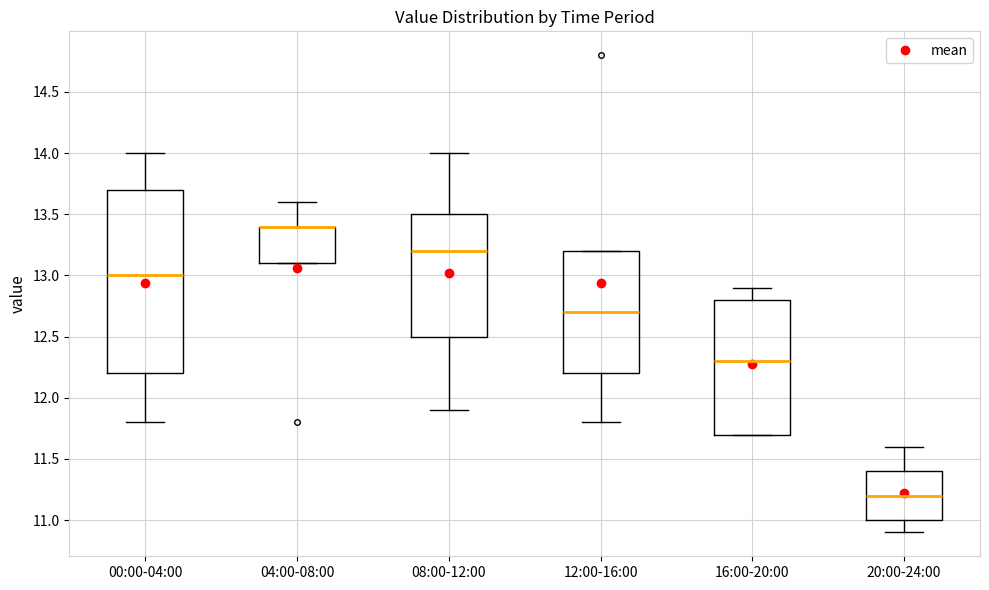

Reading left to right, read every box against the y-axis: the position of its median line, the range the box covers, and the ends of its whiskers. The values are not printed on the chart, so give them approximately, as read against the axis.

00:00-04:00: median 13.0, box 12.2 to 13.7, whiskers 11.8 to 14.0
04:00-08:00: median 13.4 (drawn on the box's upper edge), box 13.1 to 13.4, whiskers 13.1 to 13.6
08:00-12:00: median 13.2, box 12.5 to 13.5, whiskers 11.9 to 14.0
12:00-16:00: median 12.7, box 12.2 to 13.2, whiskers 11.8 to 13.2
16:00-20:00: median 12.3, box 11.7 to 12.8, whiskers 11.7 to 12.9
20:00-24:00: median 11.2, box 11.0 to 11.4, whiskers 10.9 to 11.6